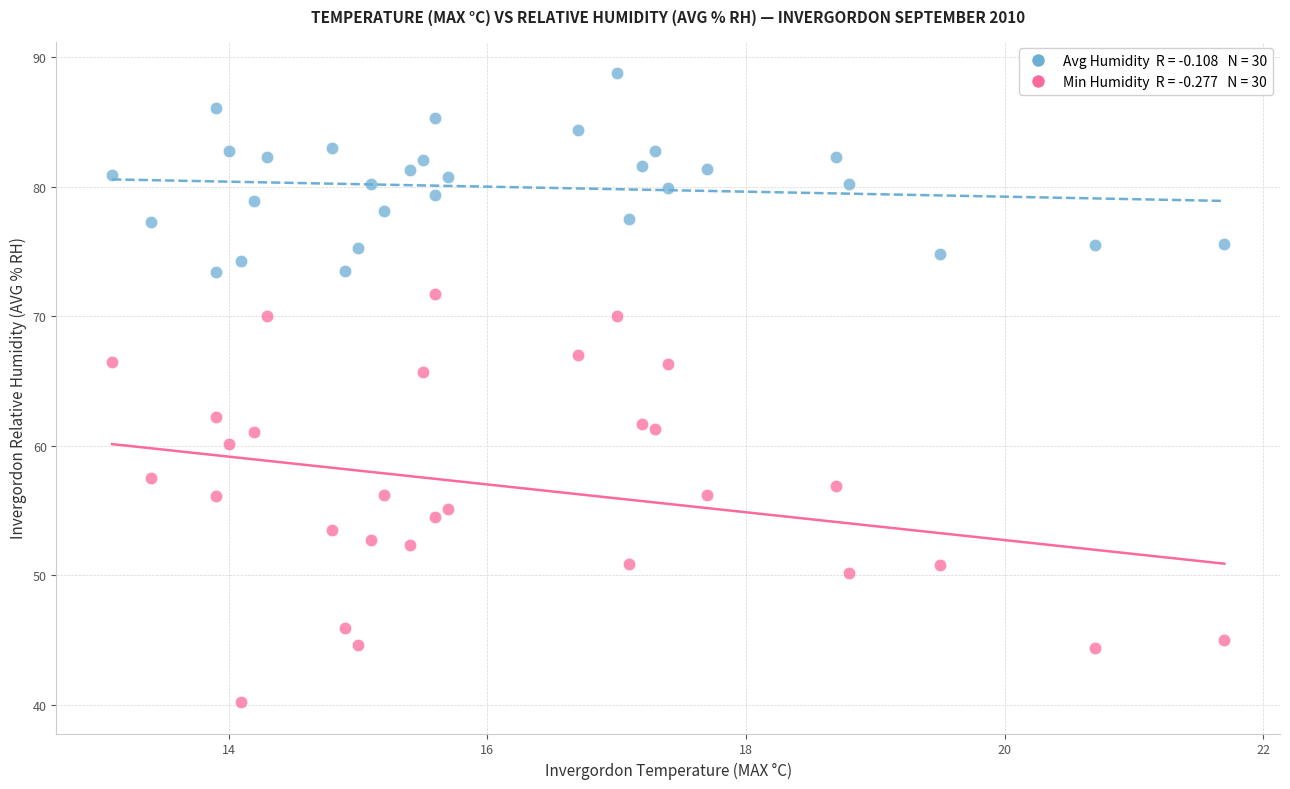

Across all data points, what is the range of Y values (max minus min)?

48.6